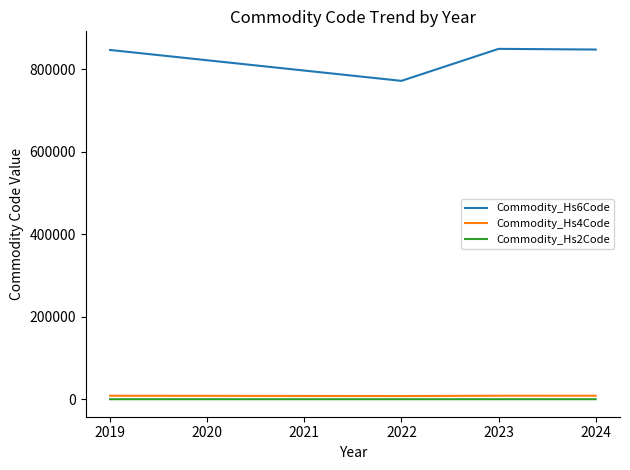

List the series in order of their peak value, lowest first.

Commodity_Hs2Code, Commodity_Hs4Code, Commodity_Hs6Code